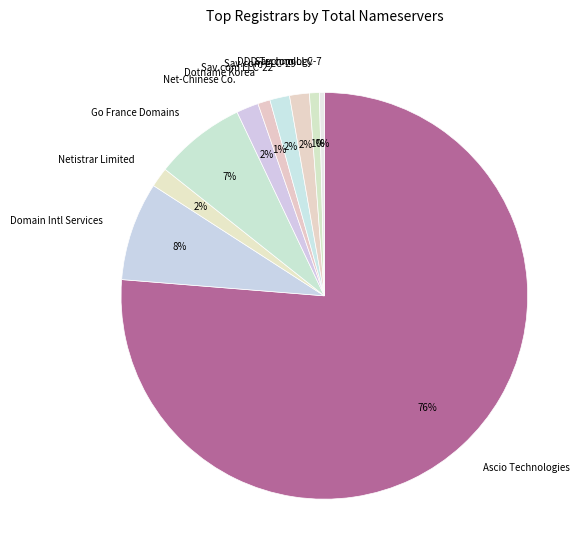

What is the largest slice in the pie chart?

Ascio Technologies